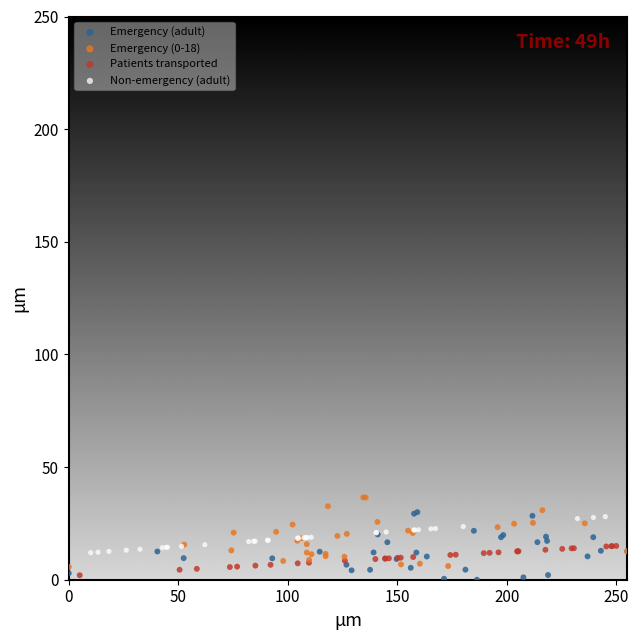

Which series reaches the minimum Y coordinate?

Emergency (adult)